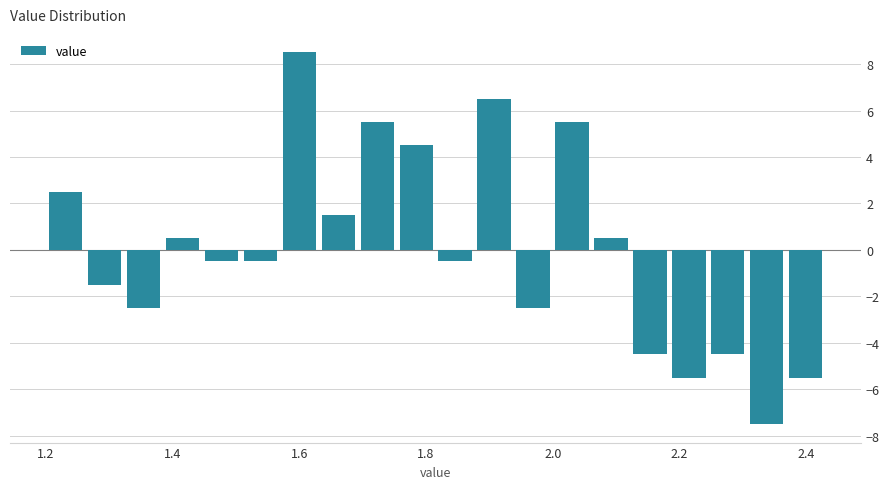

Read against the x-axis, roughly where is the centre of the tallest bar?

1.60